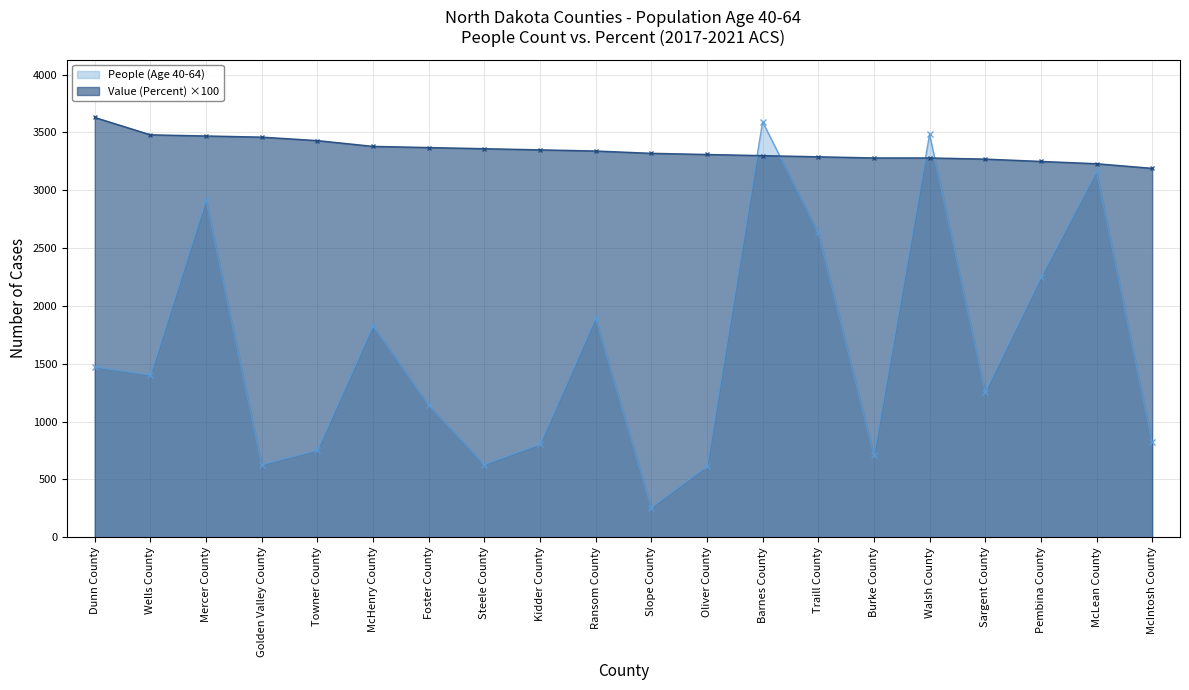

How many series are shown in this chart?

2